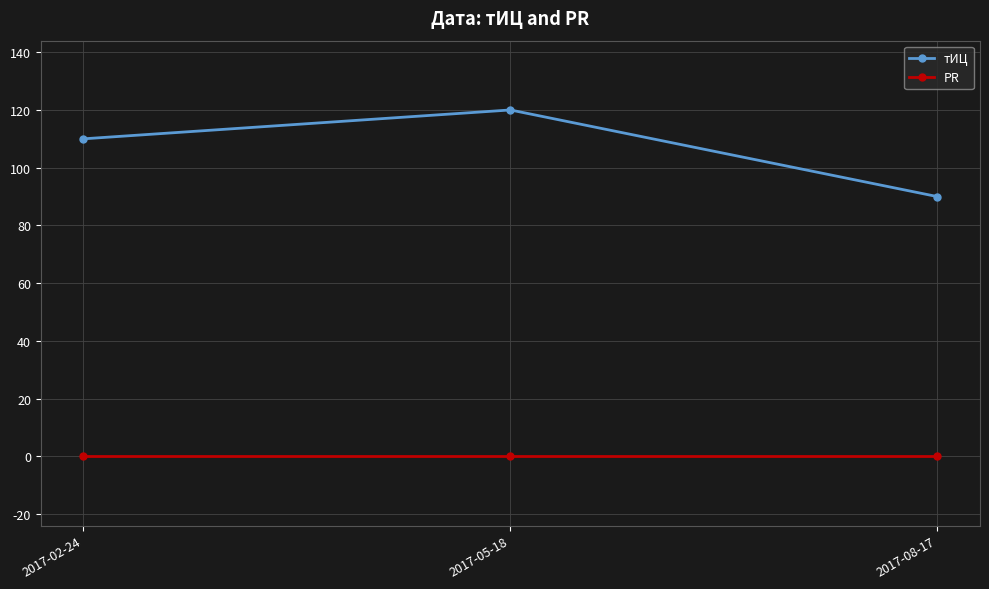

What are all the series names shown in the legend?

тИЦ, PR